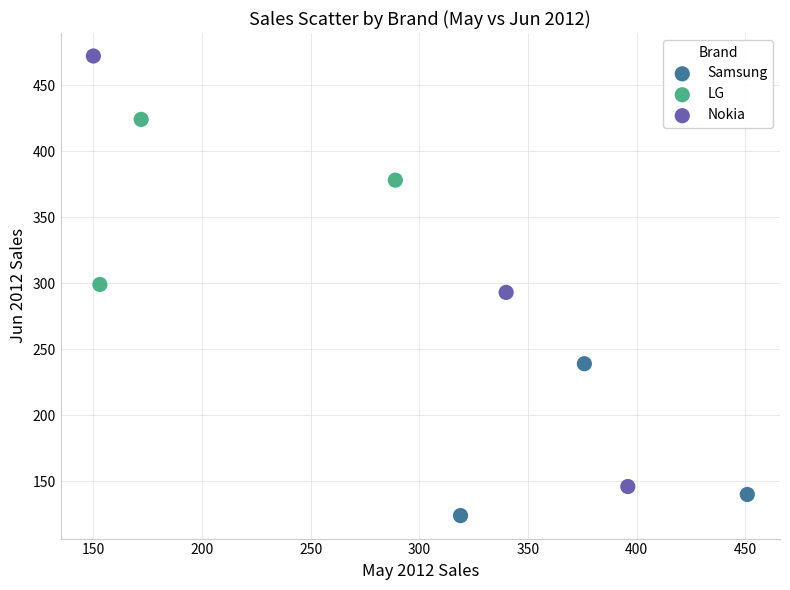

Which series reaches the maximum Y coordinate?

Nokia